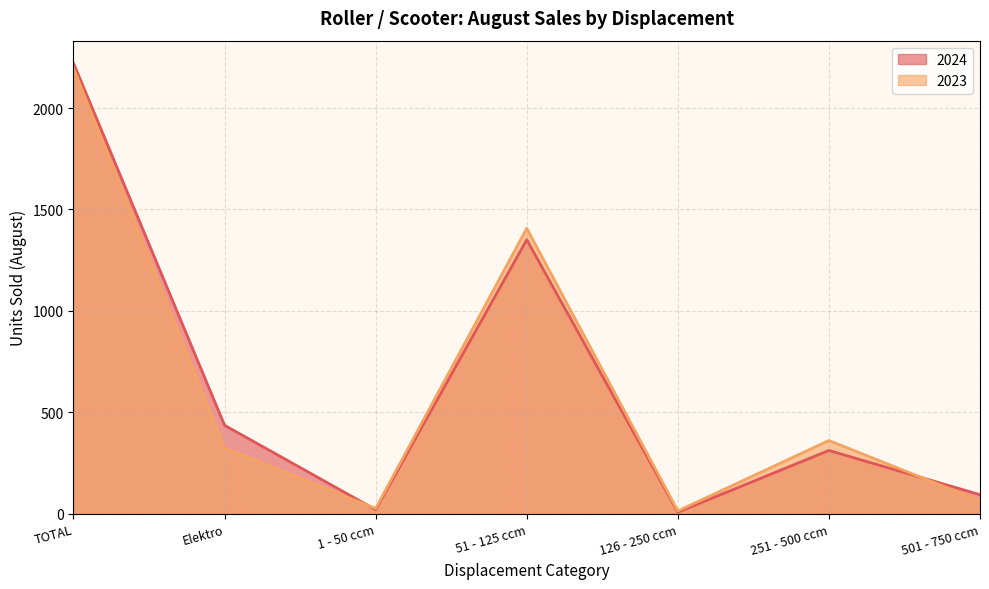

How many interior local valleys does the 2024 series have?

2